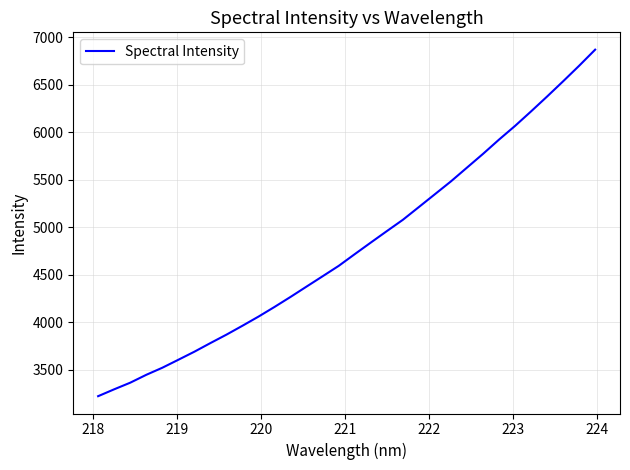

What is the minimum value shown in the chart?

3221.3